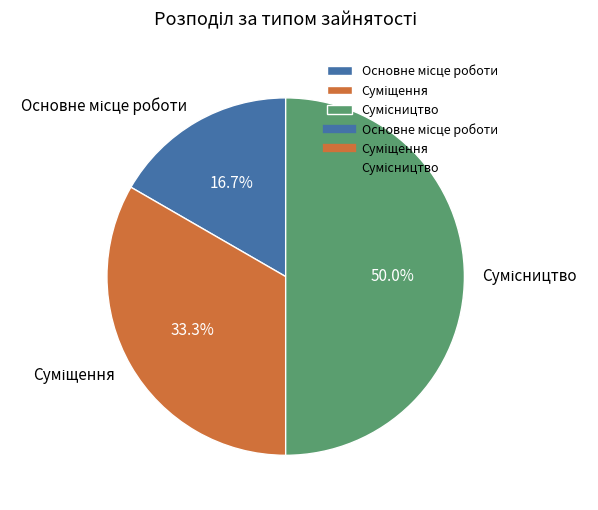

How many segments does this pie chart have?

3